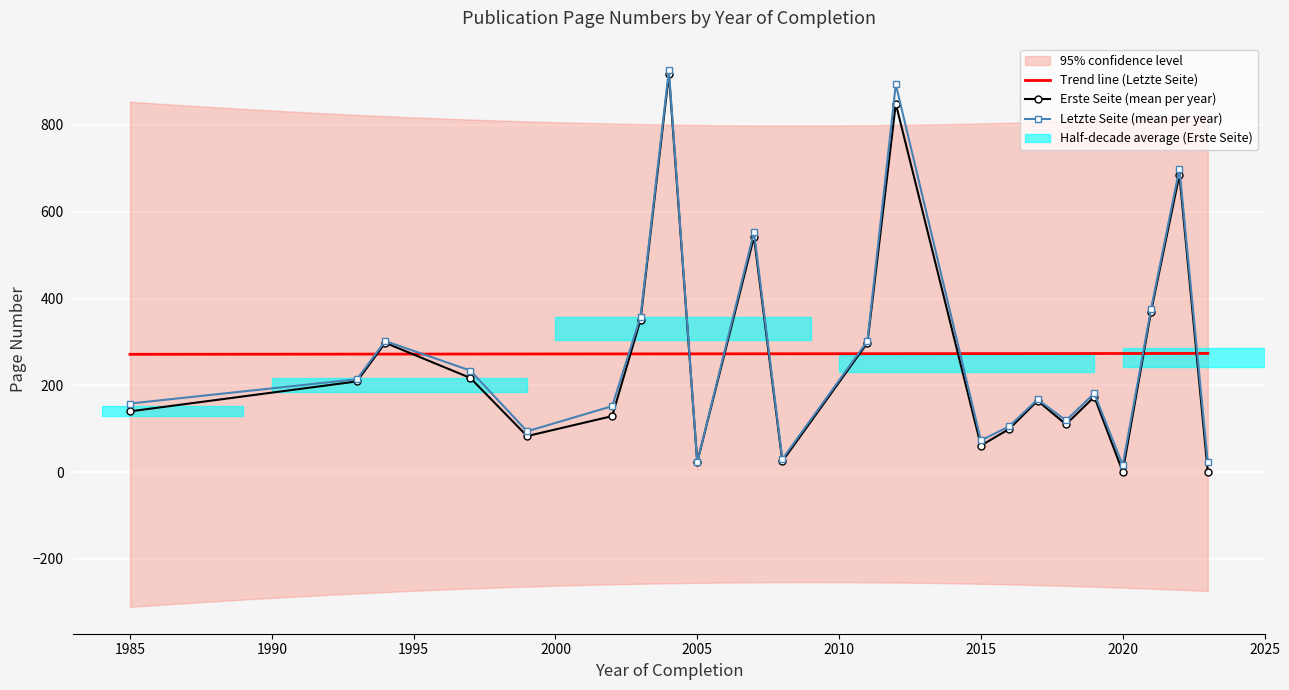

What is the difference between the second highest and minimum values in the Erste Seite series?

860